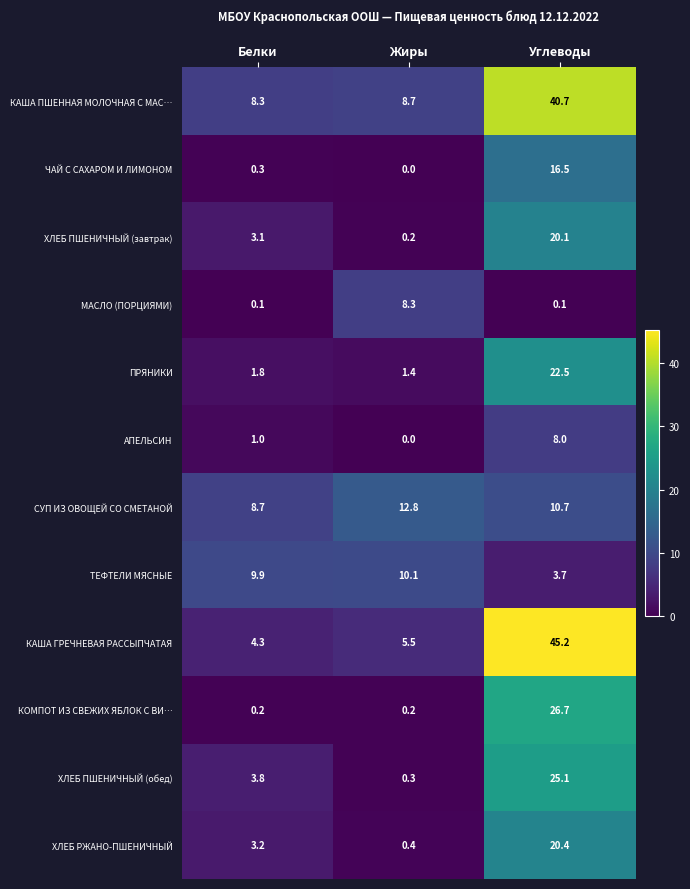

What is the total value across all series at Белки?

44.7